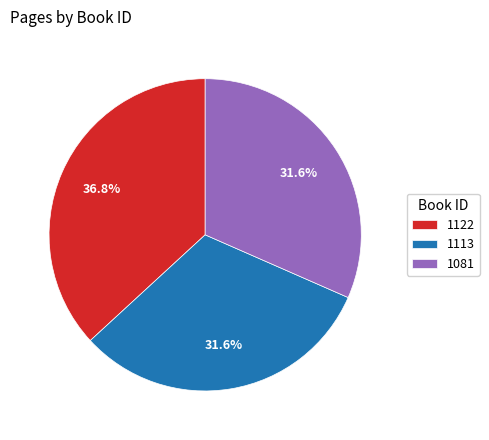

How many segments does this pie chart have?

3